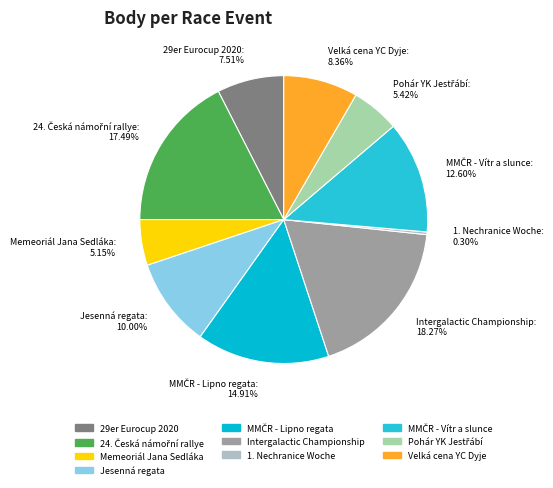

Combined, do Velká cena YC Dyje and 29er Eurocup 2020 account for over 50%?

No